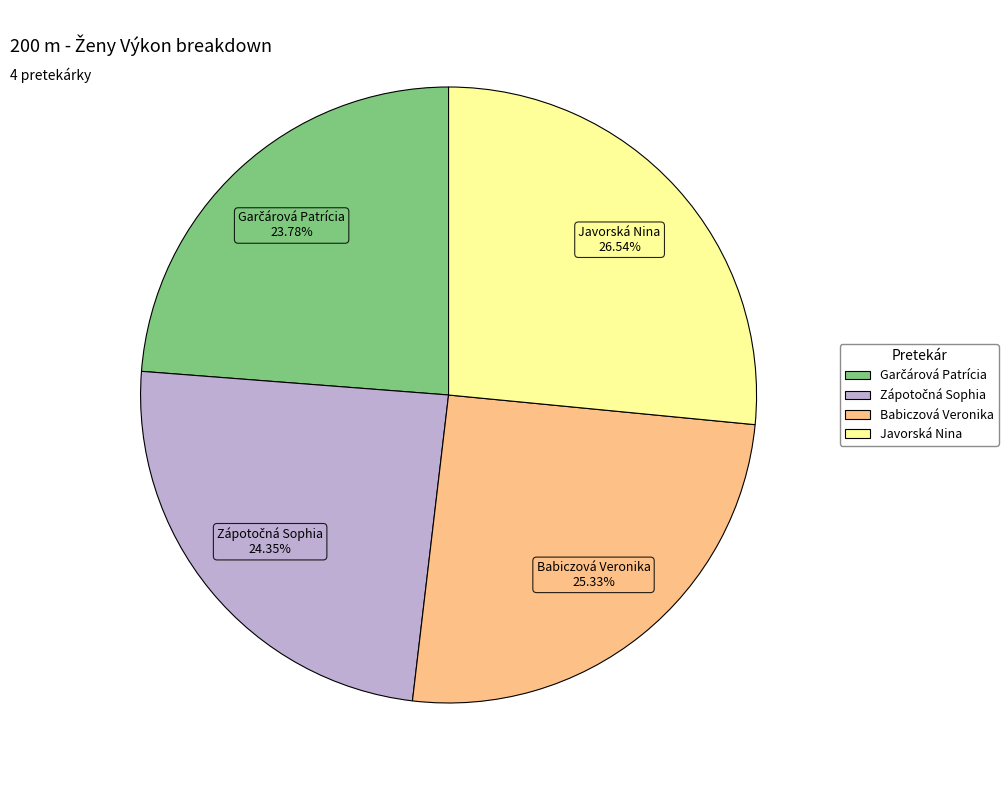

Is there a majority slice in this chart?

No